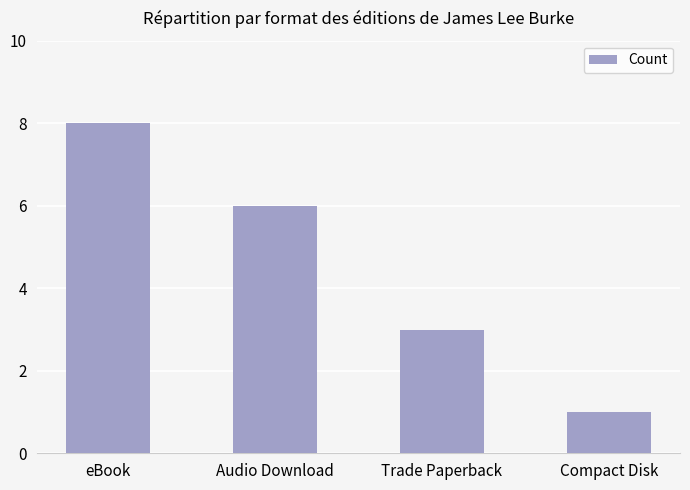

Rank the categories by value from highest to lowest.

eBook, Audio Download, Trade Paperback, Compact Disk